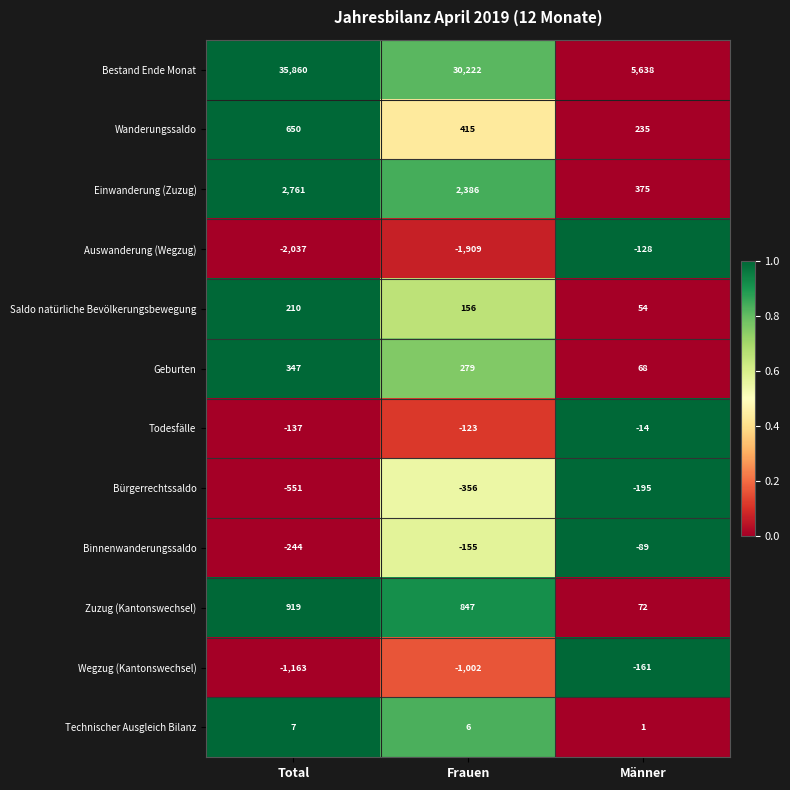

How many data points in Todesfälle are less than -123?

1